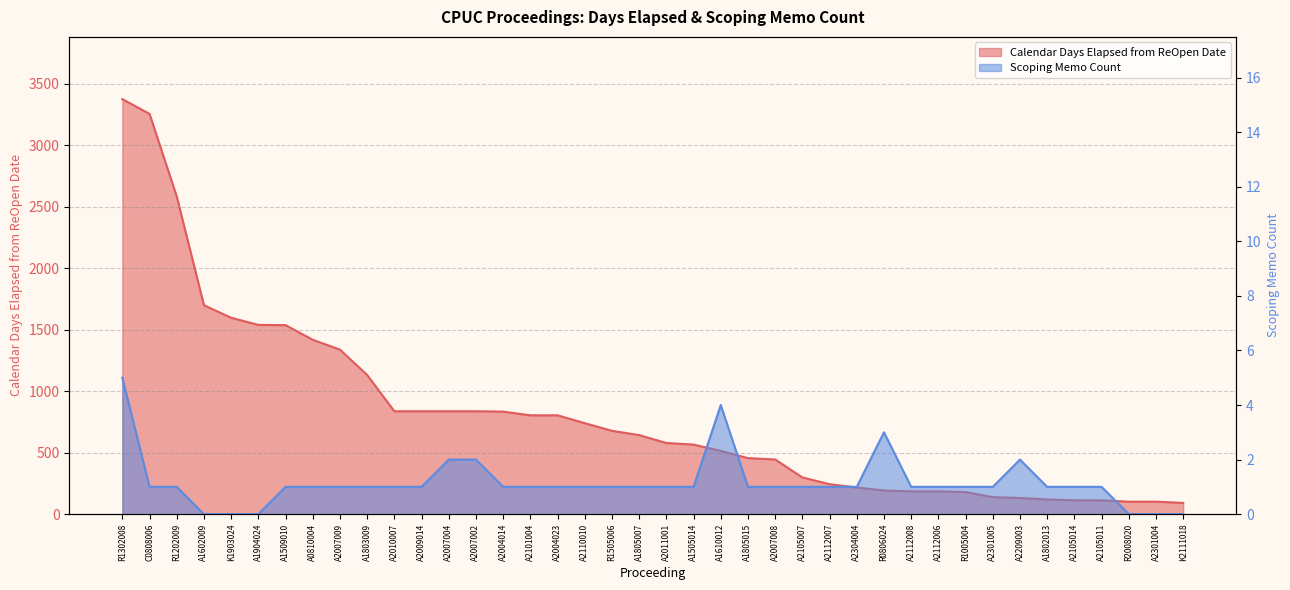

Reading right to left, what are all the values shown in this chart?

Calendar Days Elapsed from ReOpen Date: 91	101	101	112	112	119	131	138	179	185	185	192	216	243	298	444	455	514	565	578	642	677	739	803	803	833	836	836	836	836	1131	1337	1417	1536	1538	1596	1698	2582	3253	3373
Scoping Memo Count: 0	0	0	1	1	1	2	1	1	1	1	3	1	1	1	1	1	4	1	1	1	1	1	1	1	1	2	2	1	1	1	1	1	1	0	0	0	1	1	5